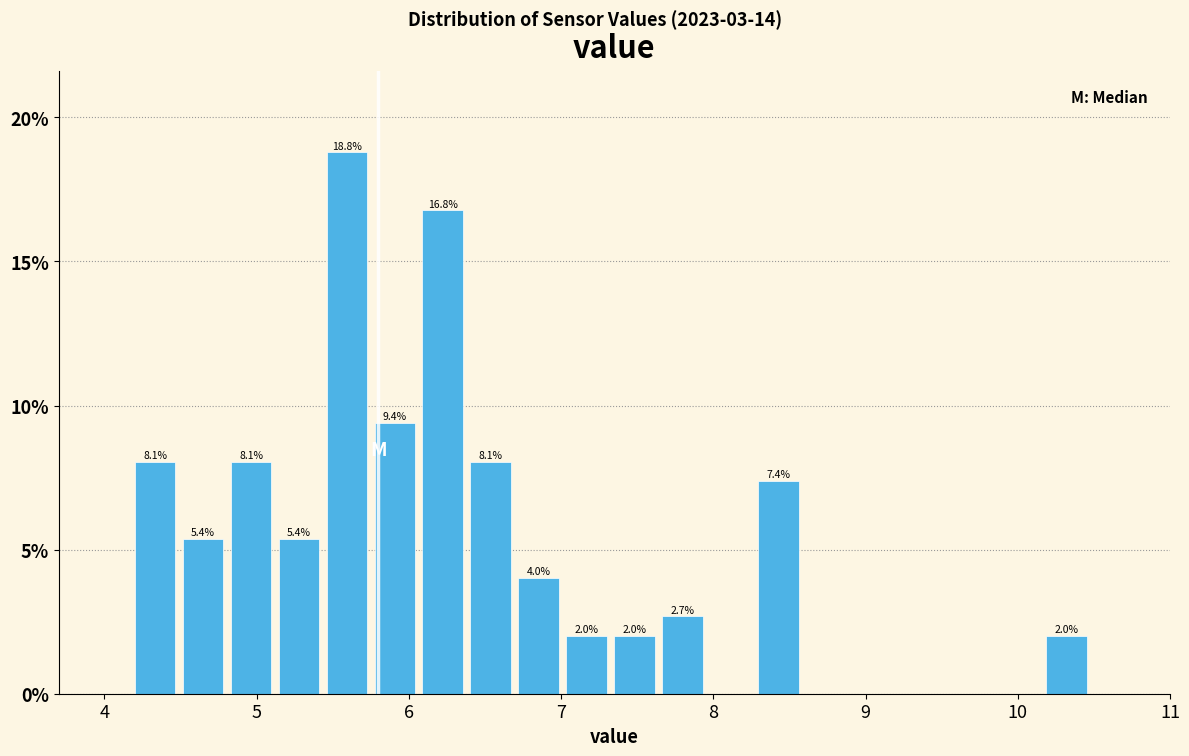

Around what value on the x-axis is the tallest bar? Give the approximate position of its centre, as read against the axis.

5.6